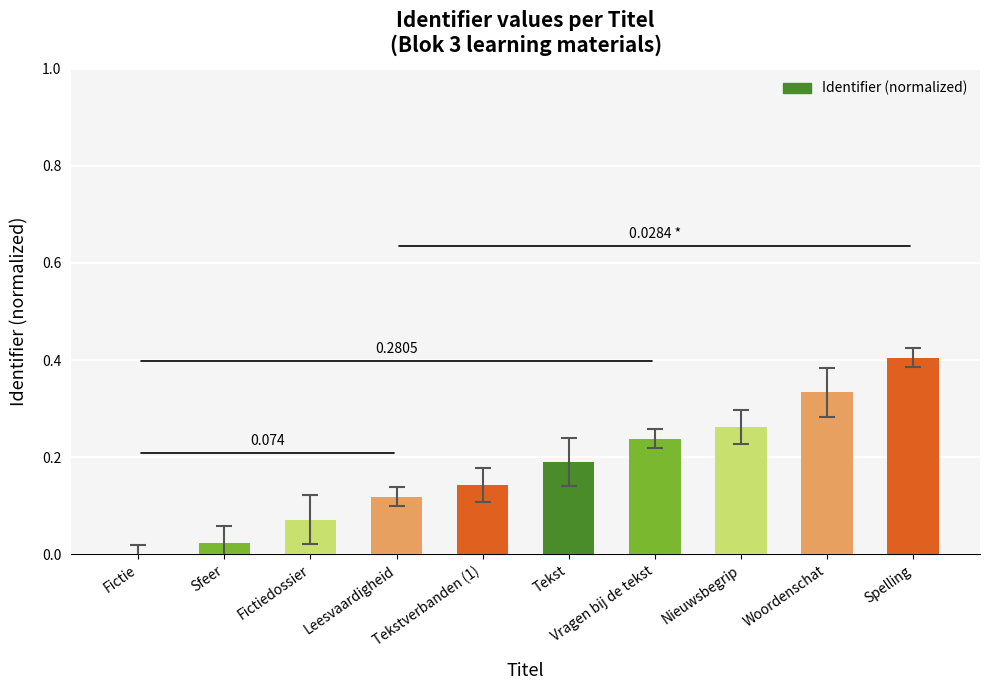

Where is the data nearest to the value 0?

Fictie